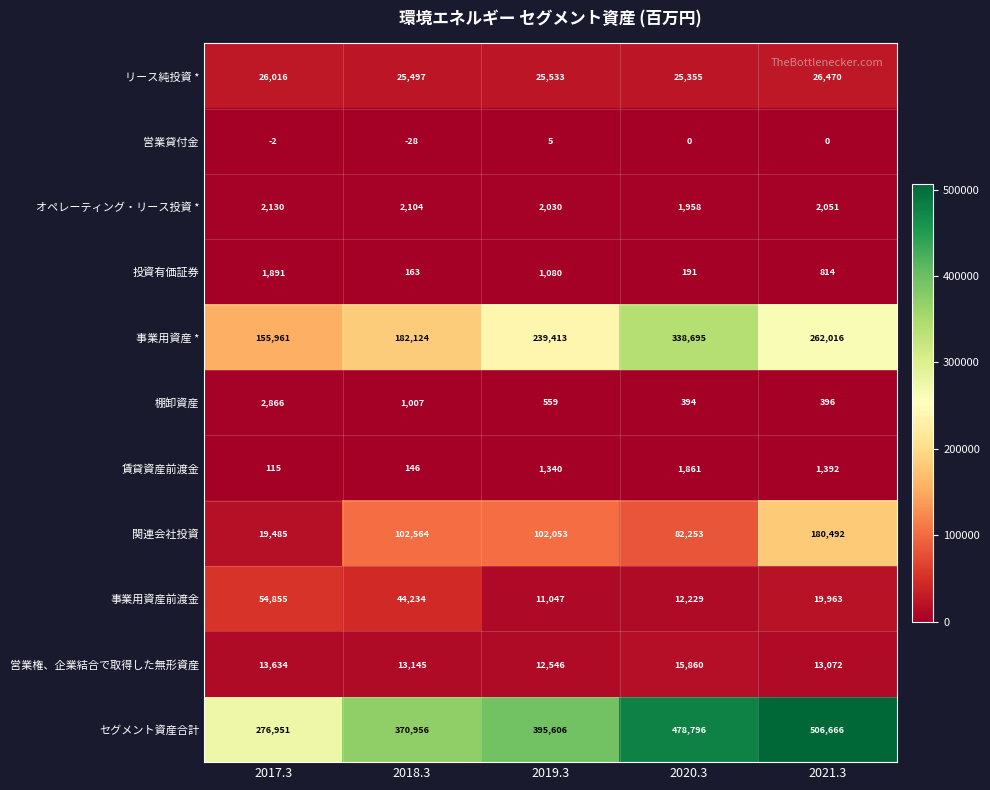

The 関連会社投資 series shows 180492 at 2021.3. True or false?

True